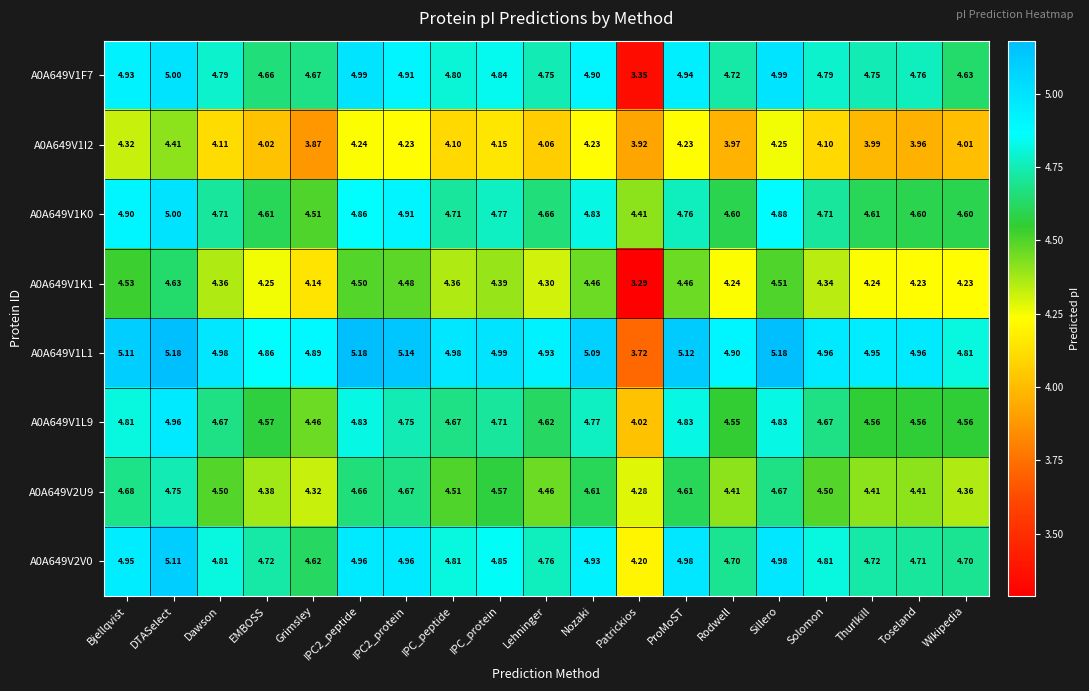

At which label is A0A649V2V0 closest to 4?

Patrickios